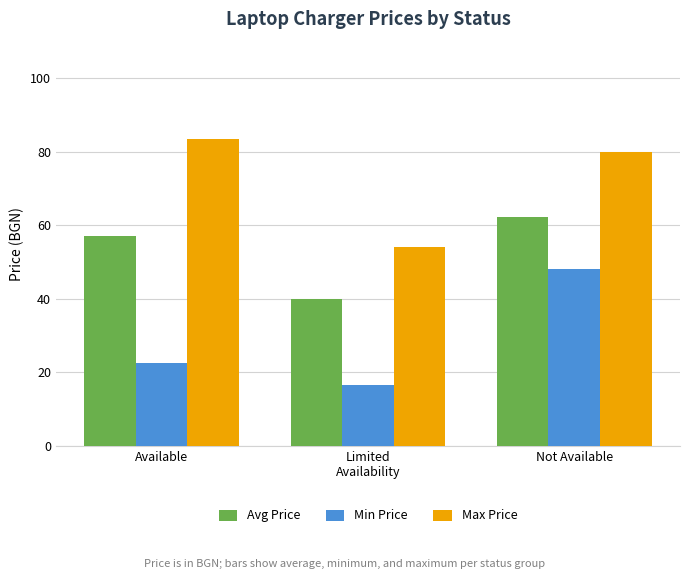

At which label does Max Price reach its minimum?

Limited
Availability